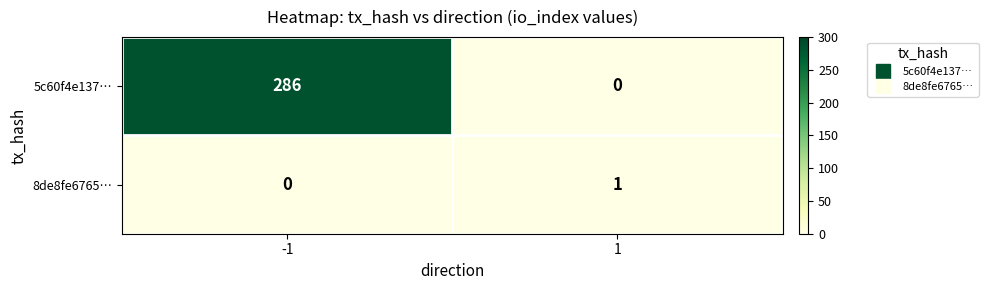

What is the maximum value shown in the chart?

286